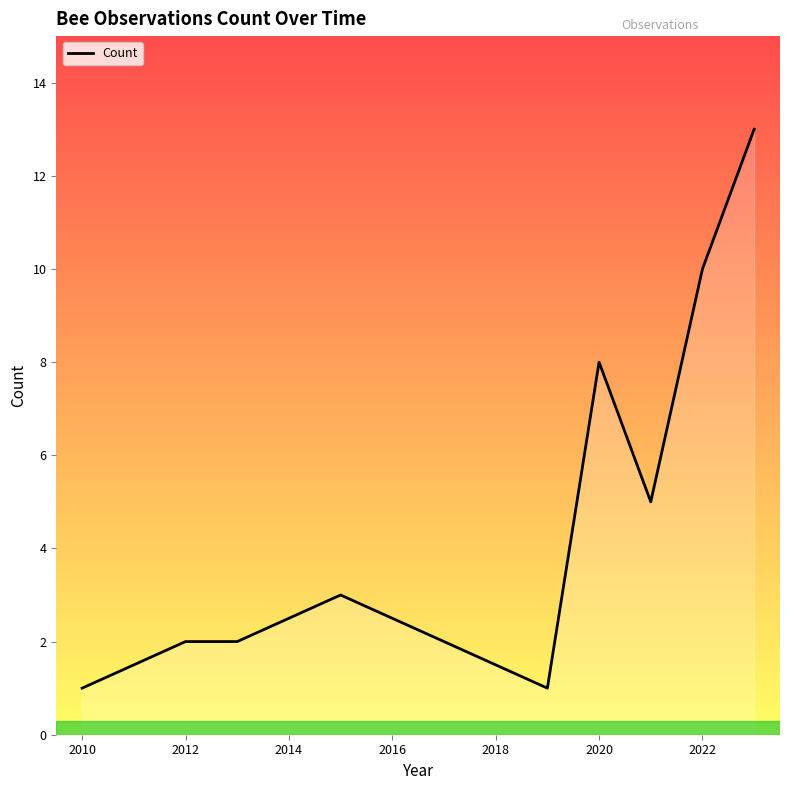

What is the greatest value displayed?

13